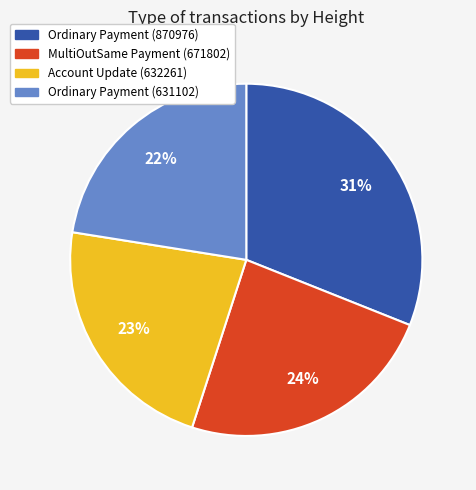

The Ordinary Payment (631102) slice represents 22% of the pie. True or false?

True